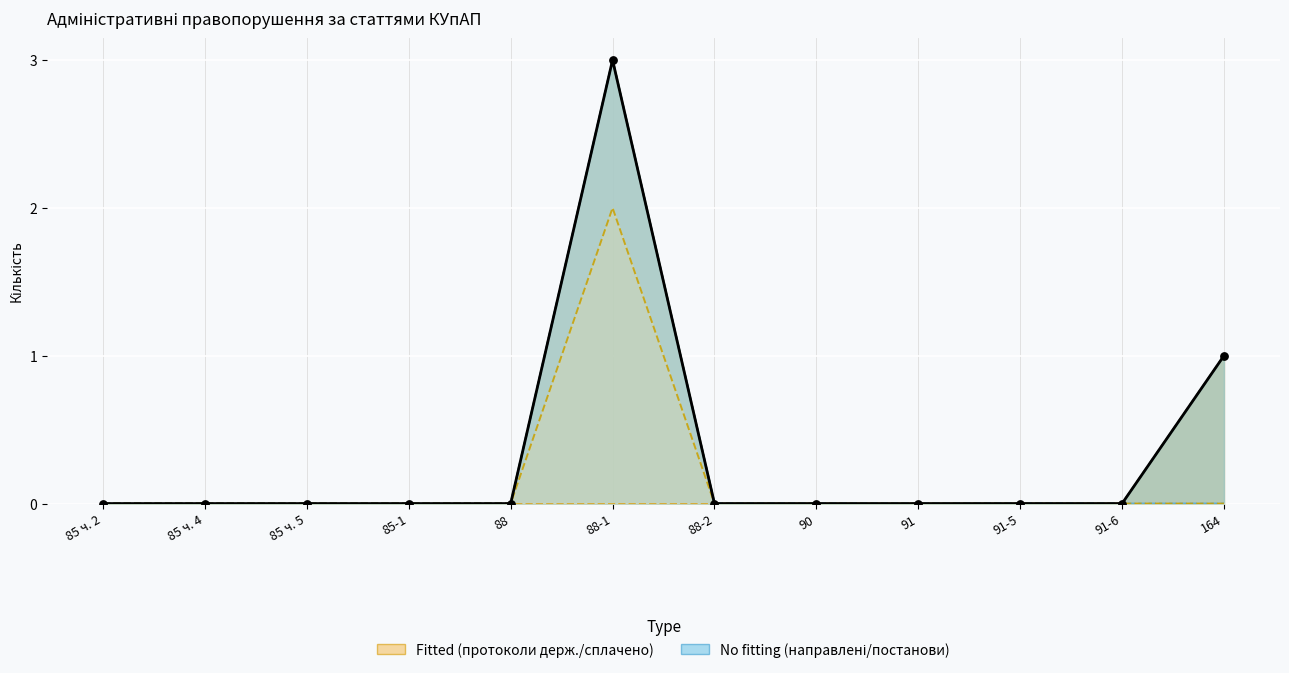

Is the value of винесено постанов (кількість) at 91-6 greater than the value of сплачено (кількість) at 88-1?

No